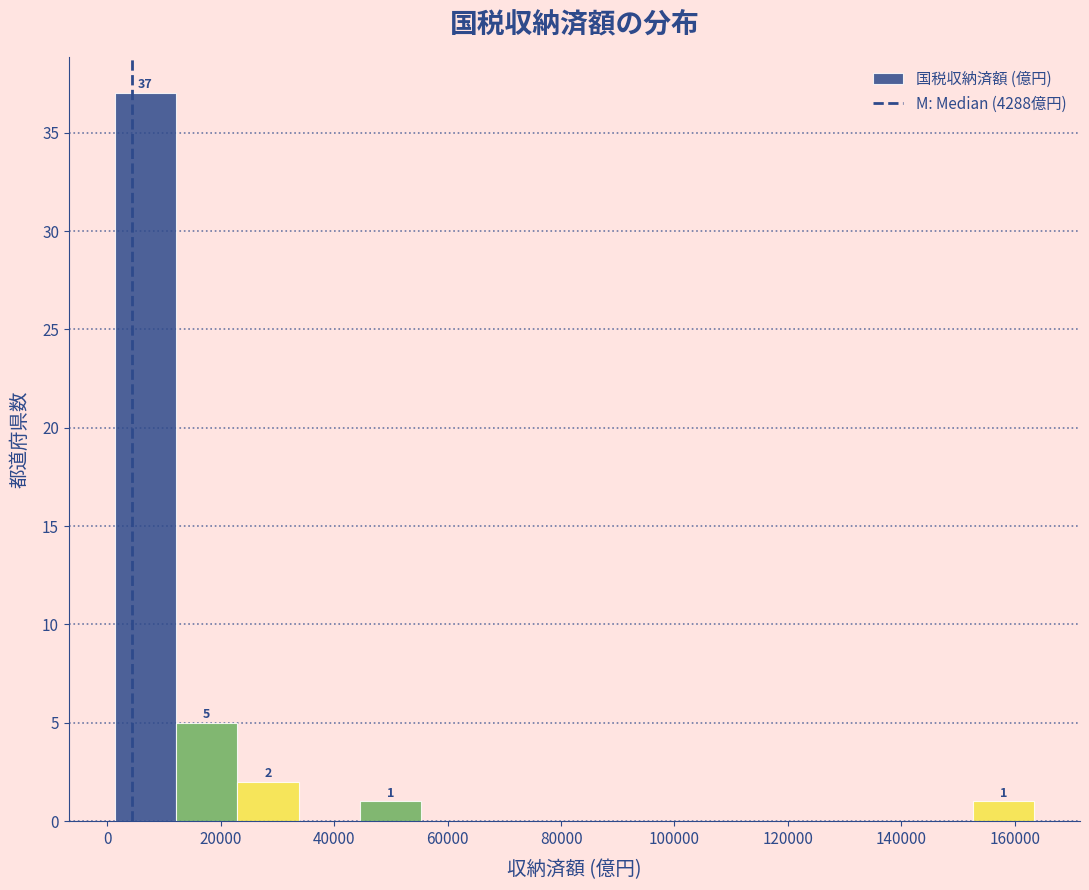

Which range on the x-axis has the tallest bar?

2000 to 12000